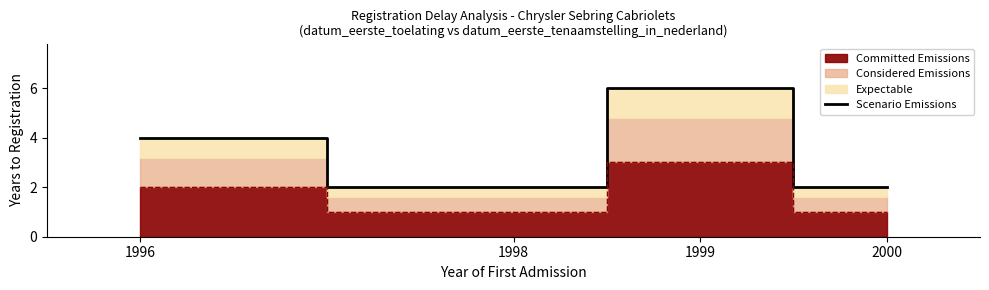

What is the maximum value for Scenario Emissions?

6